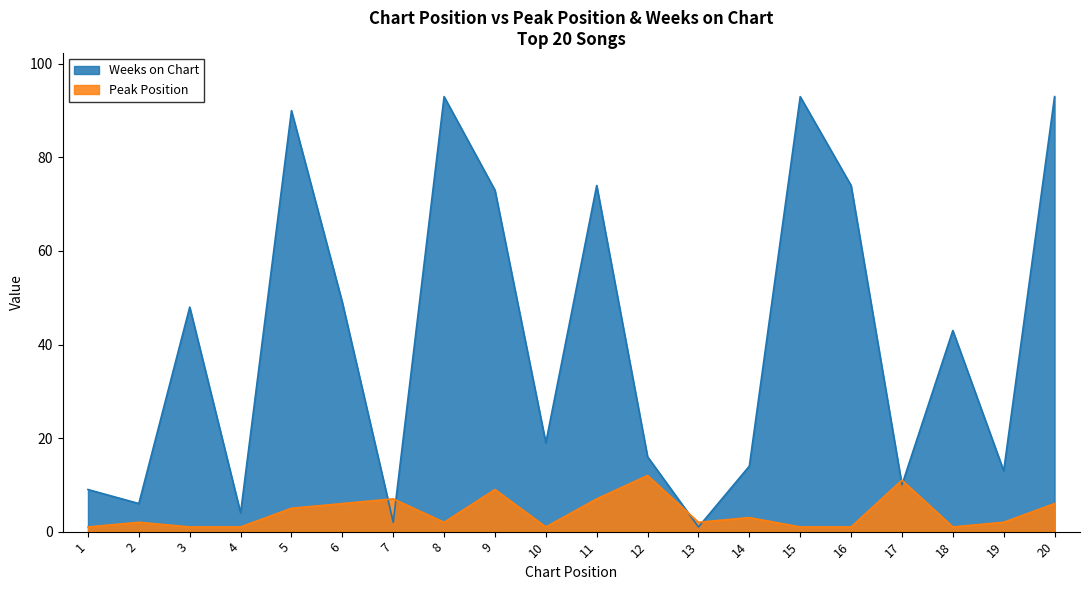

How many categories are shown in the chart?

20